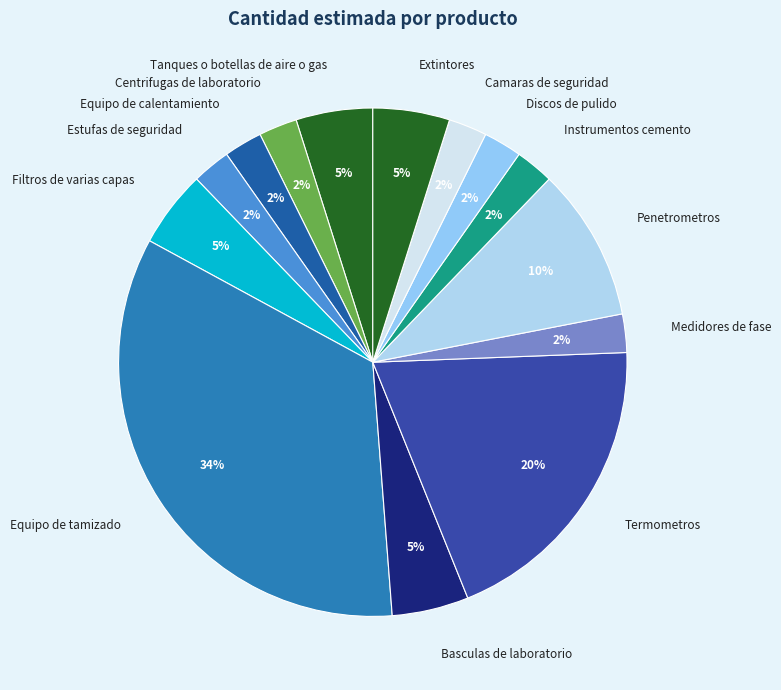

Which slice is the largest?

Equipo de tamizado